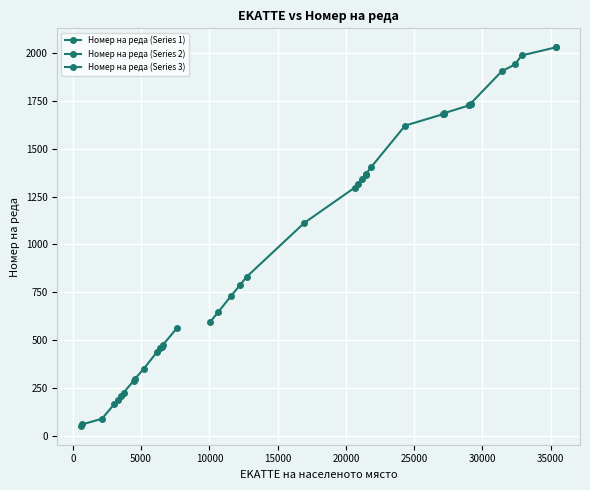

Is the value of Номер на реда (Series 1) at 11 greater than the value of Номер на реда (Series 2) at 20000?

No